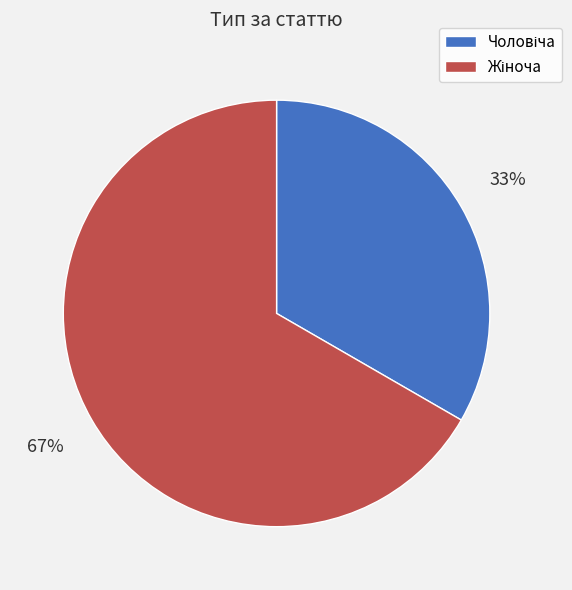

How many segments does this pie chart have?

2